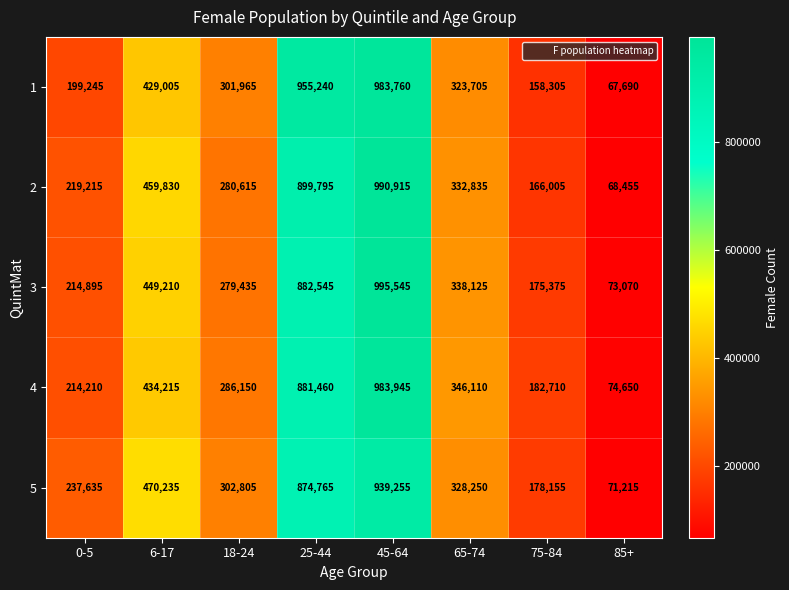

What is the difference between the 5 values at 75-84 and 65-74?

150095